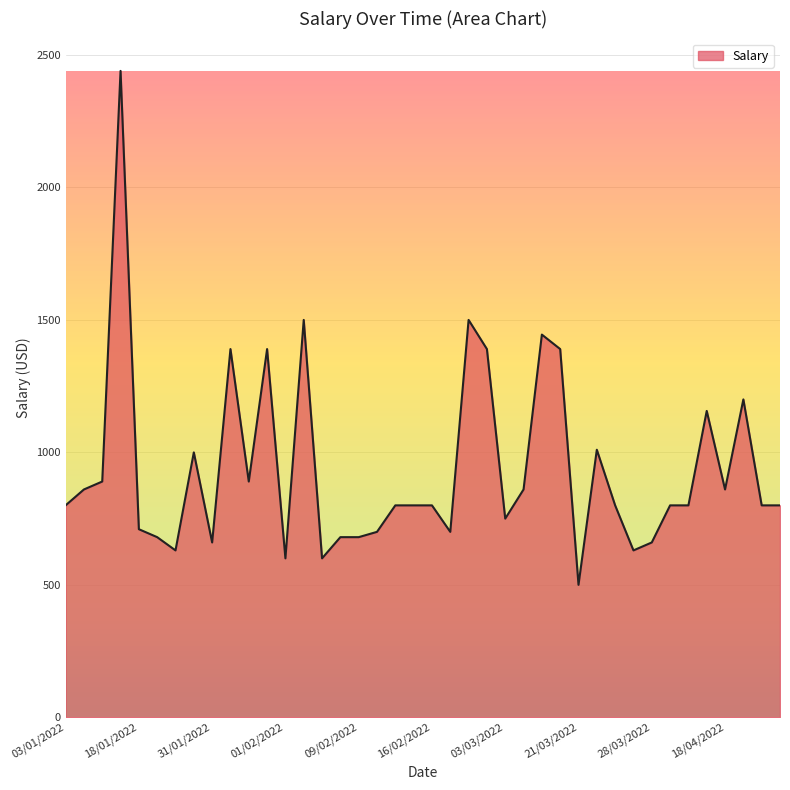

What is the greatest value displayed?

2440.0